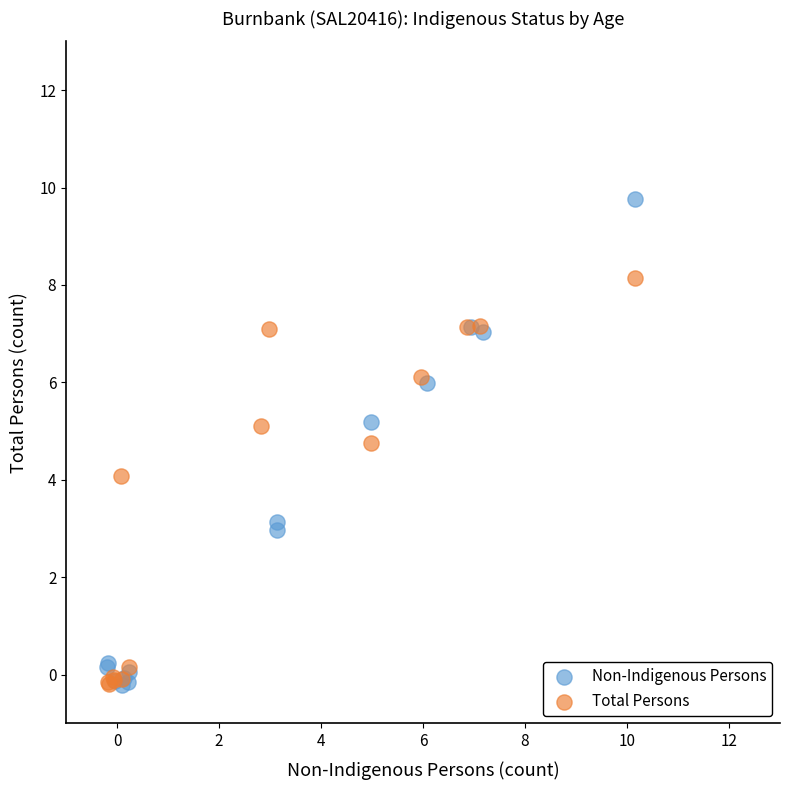

Which series has the widest spread of Y values?

Non-Indigenous Persons